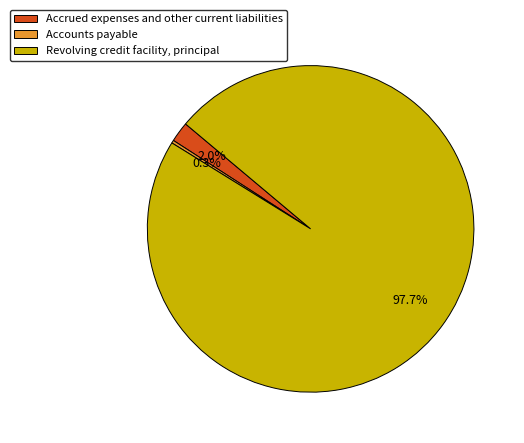

How many slices are in this pie chart?

3